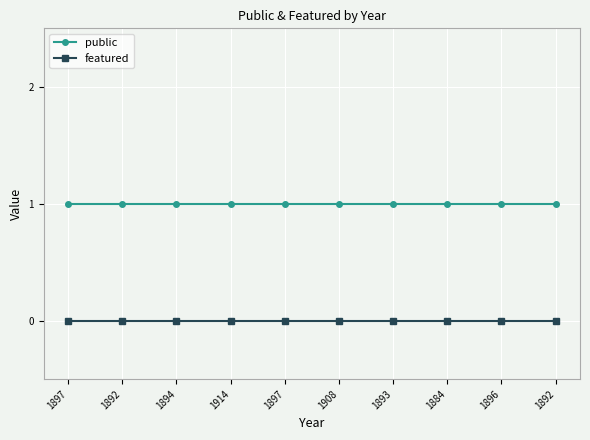

Which series has the largest range (max minus min)?

public